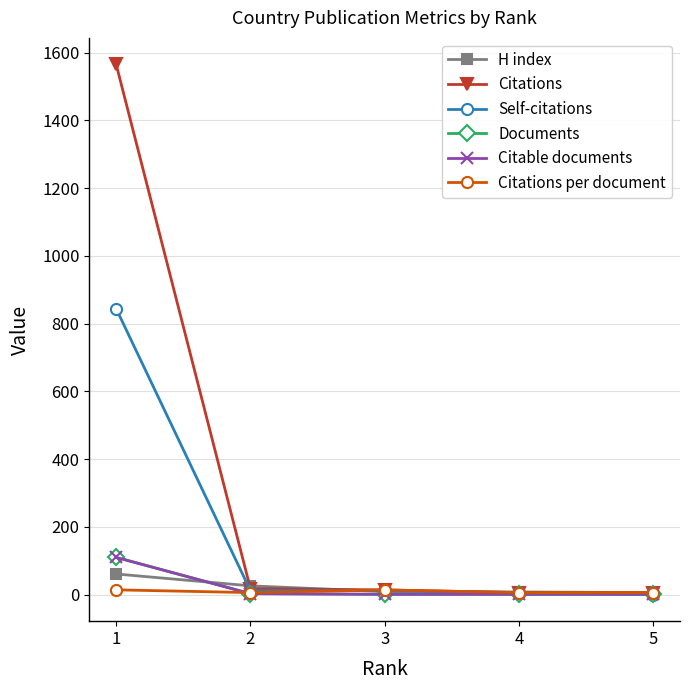

Between which two adjacent categories do Citations and H index first intersect?

1 and 2